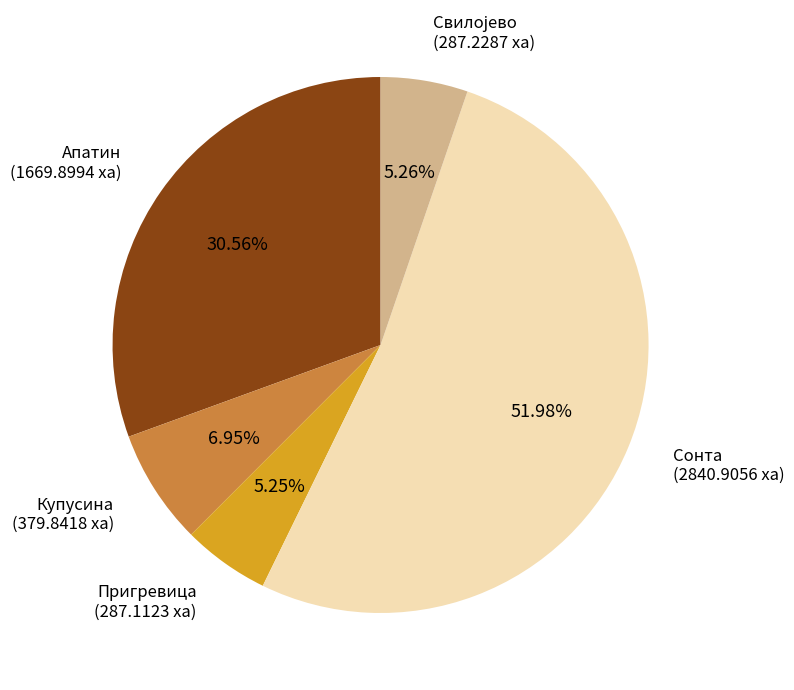

What portion of the pie excludes Апатин?

69.4%